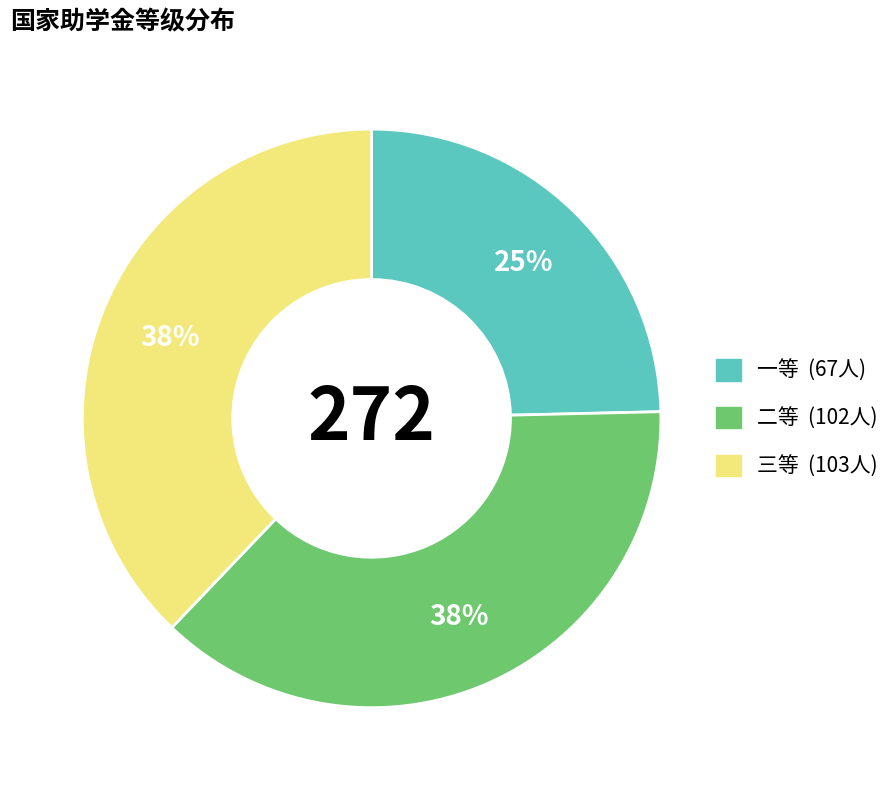

Count the number of slices in the pie.

3